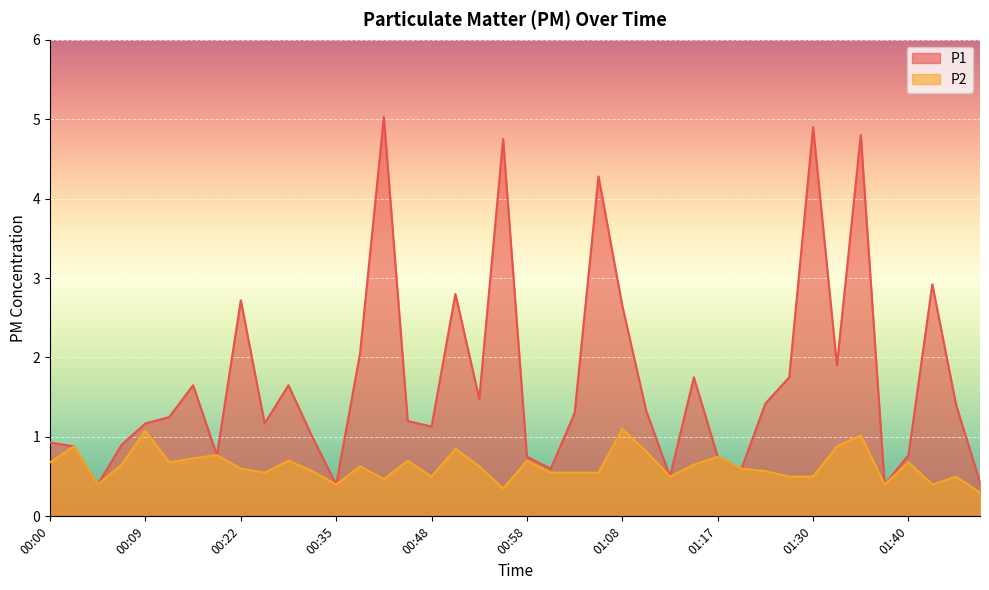

Reading left to right, what are all the values shown in this chart?

P1: 00:00=0.9	00:02=0.9	00:04=0.4	00:07=0.9	00:09=1.2	00:15=1.2	00:17=1.6	00:20=0.8	00:22=2.7	00:24=1.2	00:30=1.6	00:32=1.0	00:35=0.4	00:37=2.0	00:40=5.0	00:46=1.2	00:48=1.1	00:51=2.8	00:53=1.5	00:55=4.8	00:58=0.8	01:00=0.6	01:03=1.3	01:05=4.3	01:08=2.6	01:10=1.3	01:12=0.5	01:15=1.8	01:17=0.8	01:20=0.6	01:22=1.4	01:25=1.8	01:30=4.9	01:33=1.9	01:35=4.8	01:37=0.4	01:40=0.8	01:45=2.9	01:48=1.4	01:50=0.4
P2: 00:00=0.7	00:02=0.9	00:04=0.4	00:07=0.7	00:09=1.1	00:15=0.7	00:17=0.7	00:20=0.8	00:22=0.6	00:24=0.6	00:30=0.7	00:32=0.6	00:35=0.4	00:37=0.6	00:40=0.5	00:46=0.7	00:48=0.5	00:51=0.8	00:53=0.6	00:55=0.3	00:58=0.7	01:00=0.6	01:03=0.6	01:05=0.6	01:08=1.1	01:10=0.8	01:12=0.5	01:15=0.7	01:17=0.8	01:20=0.6	01:22=0.6	01:25=0.5	01:30=0.5	01:33=0.9	01:35=1.0	01:37=0.4	01:40=0.7	01:45=0.4	01:48=0.5	01:50=0.3